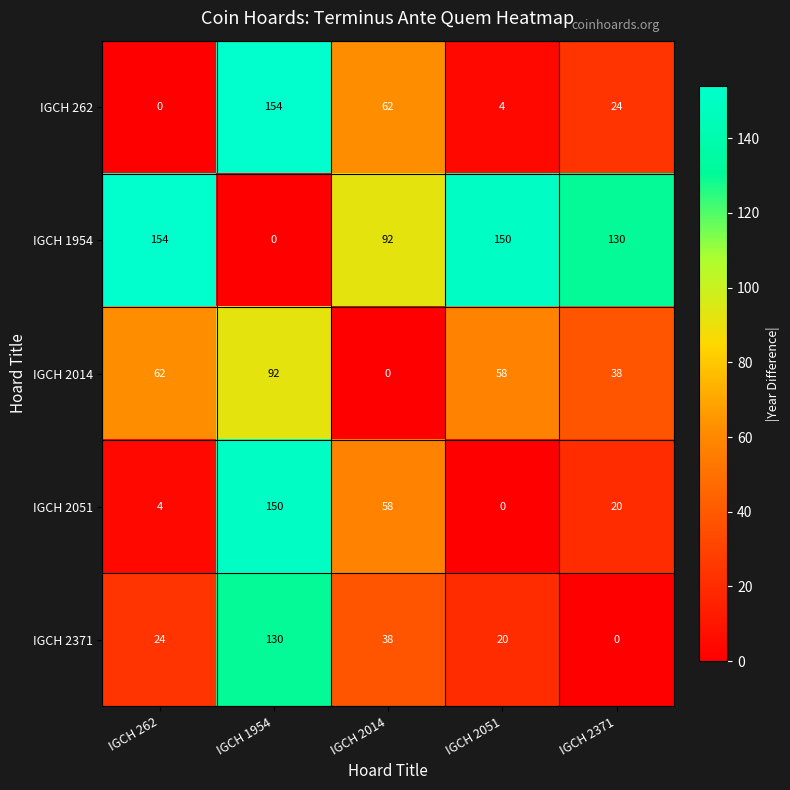

What is the spread (max minus min) of values at IGCH 2051?

150